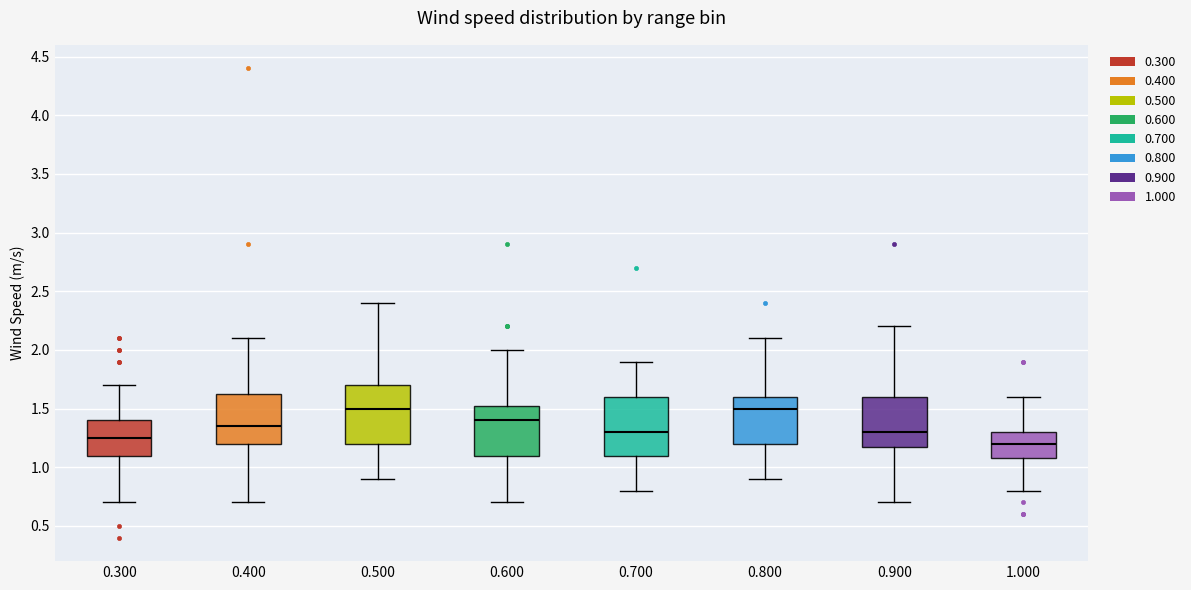

Reading left to right, transcribe this box plot: for each box, give where its median line is, the range the box spans, and where its two whiskers end, as read against the y-axis. The values are not printed on the chart, so give them approximately, as read against the axis.

0.300: median 1.25, box 1.10 to 1.40, whiskers 0.70 to 1.70
0.400: median 1.35, box 1.20 to 1.65, whiskers 0.70 to 2.10
0.500: median 1.50, box 1.20 to 1.70, whiskers 0.90 to 2.40
0.600: median 1.40, box 1.10 to 1.55, whiskers 0.70 to 2.00
0.700: median 1.30, box 1.10 to 1.60, whiskers 0.80 to 1.90
0.800: median 1.50, box 1.20 to 1.60, whiskers 0.90 to 2.10
0.900: median 1.30, box 1.20 to 1.60, whiskers 0.70 to 2.20
1.000: median 1.20, box 1.10 to 1.30, whiskers 0.80 to 1.60